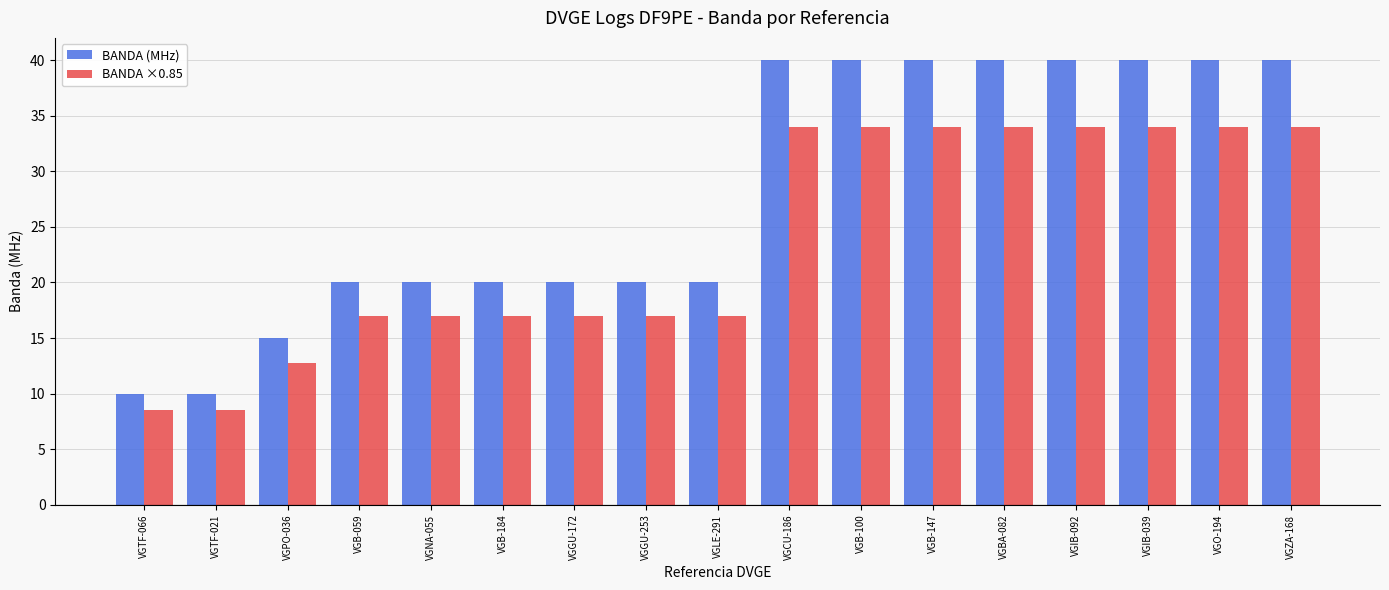

What is the greatest value displayed?

40.0